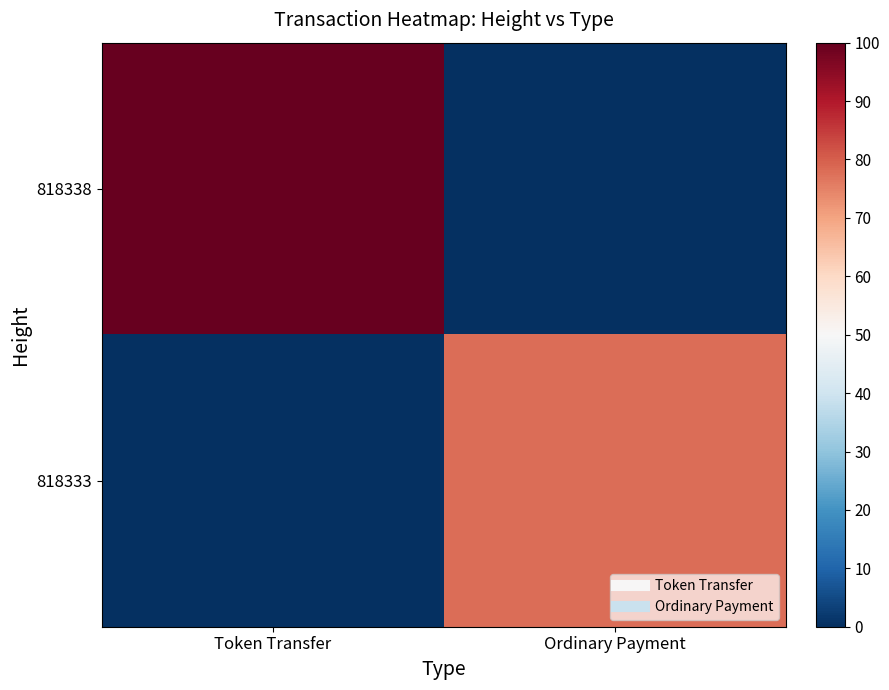

Rank the series by their average value, from highest to lowest.

818338, 818333